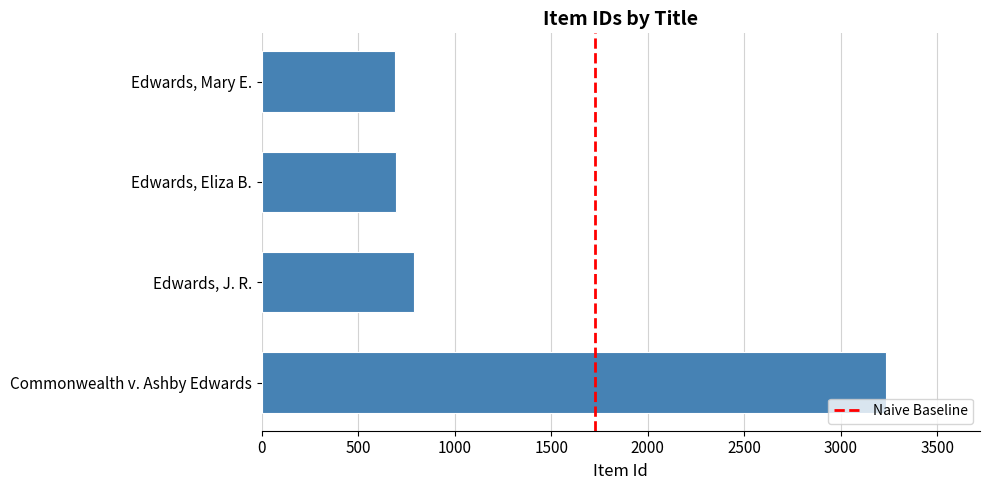

Read the value at Edwards, J. R..

787